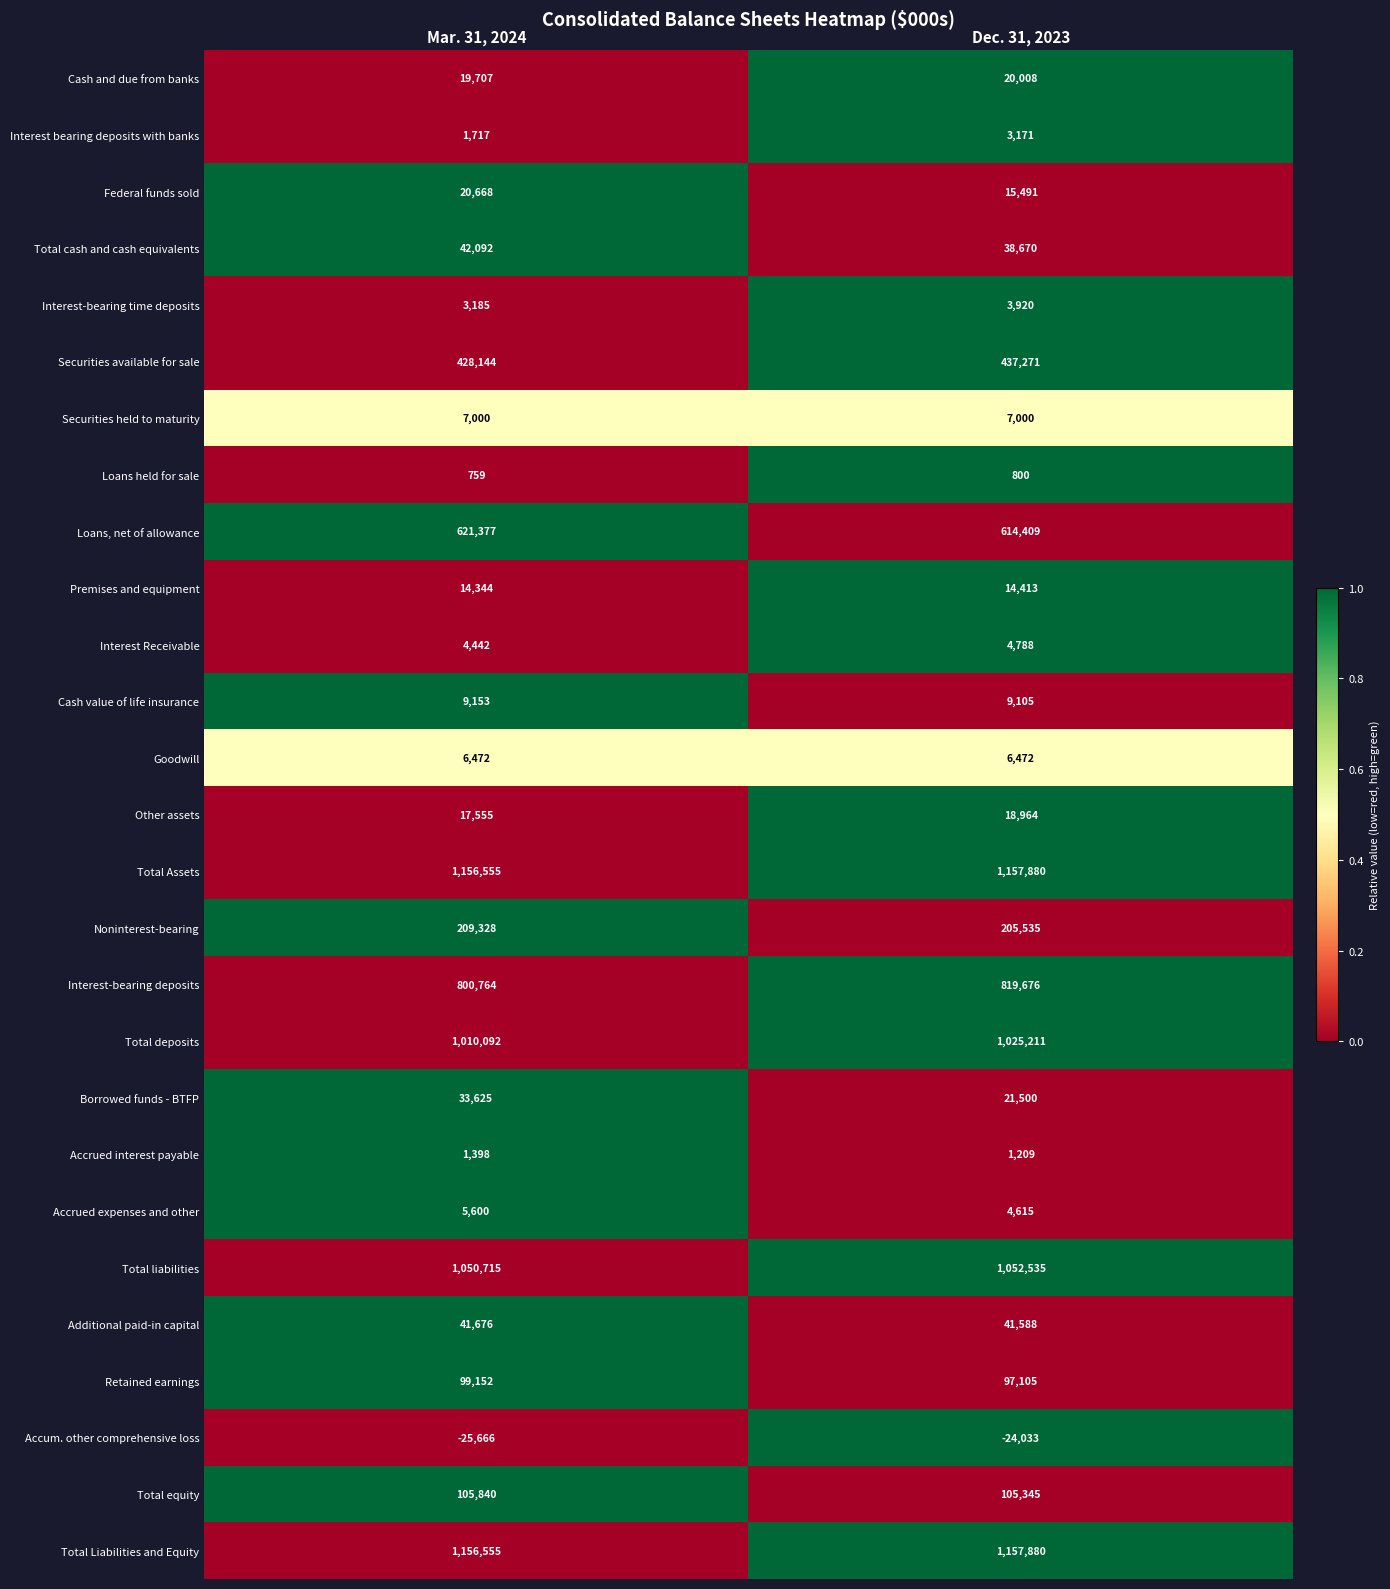

At how many categories does at least one series exceed 0?

2